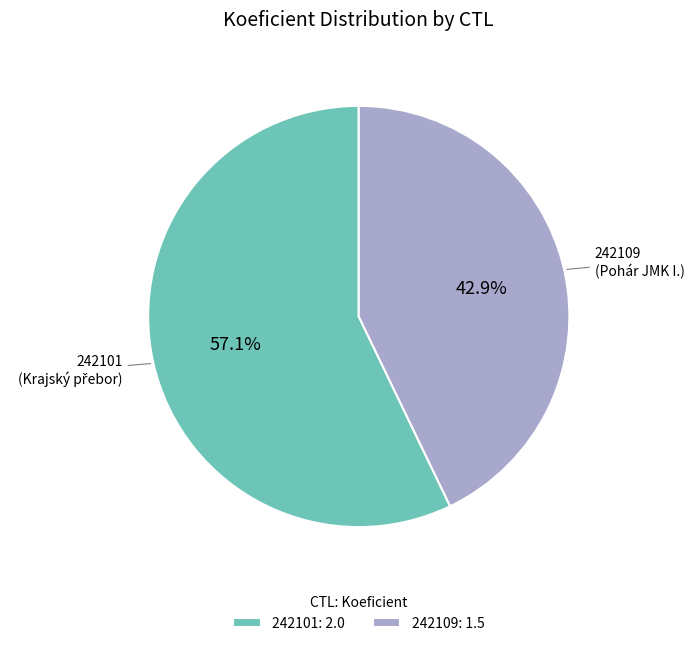

Which category has the smallest portion of the pie?

242109